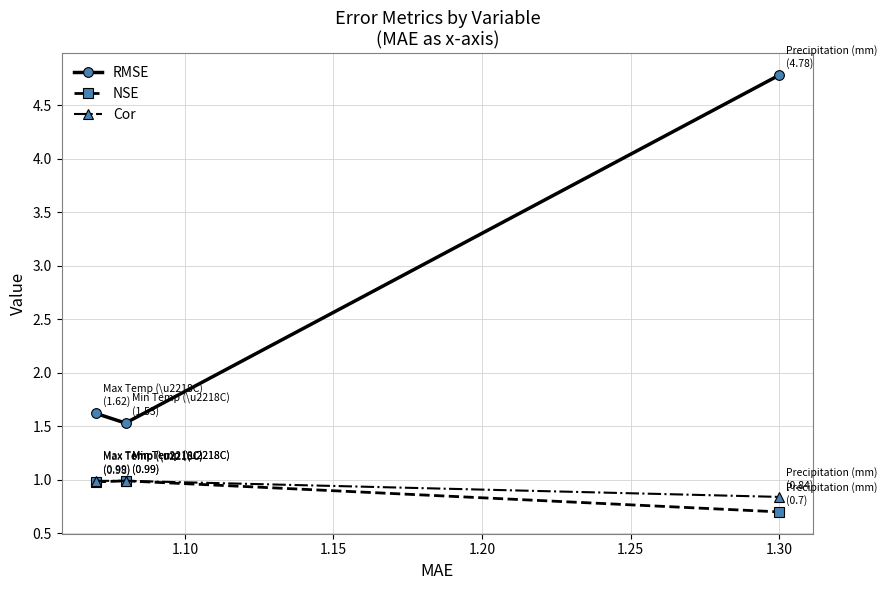

Which series has the largest range (max minus min)?

RMSE